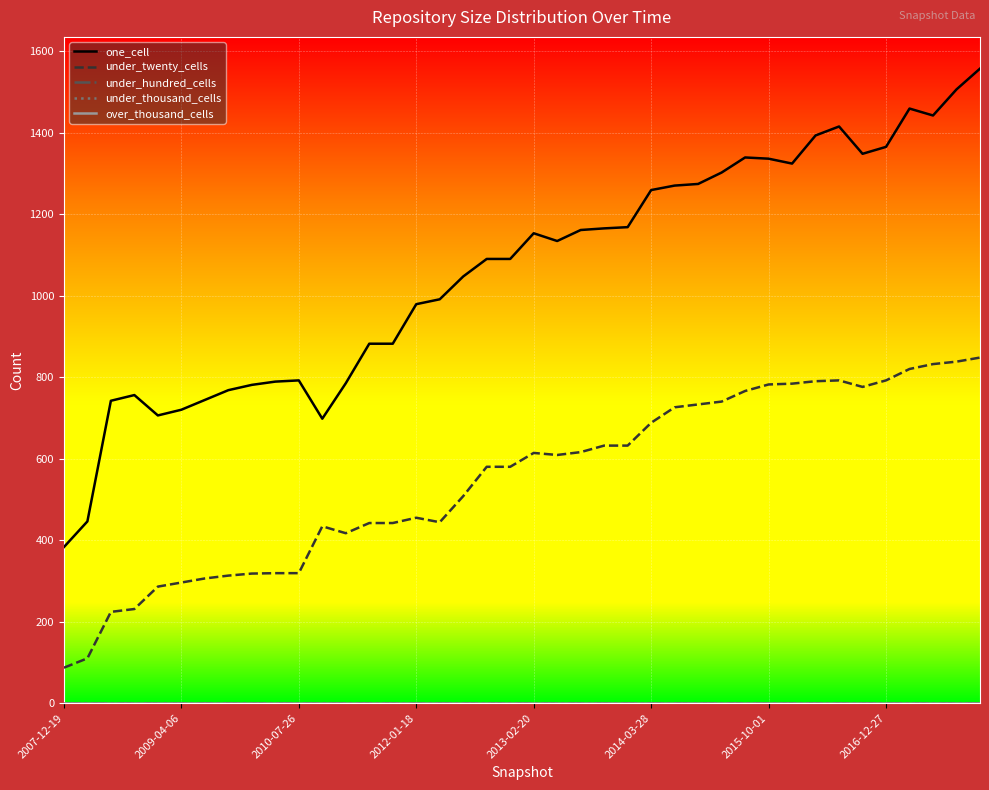

Is this an area chart (filled region under the line)?

No